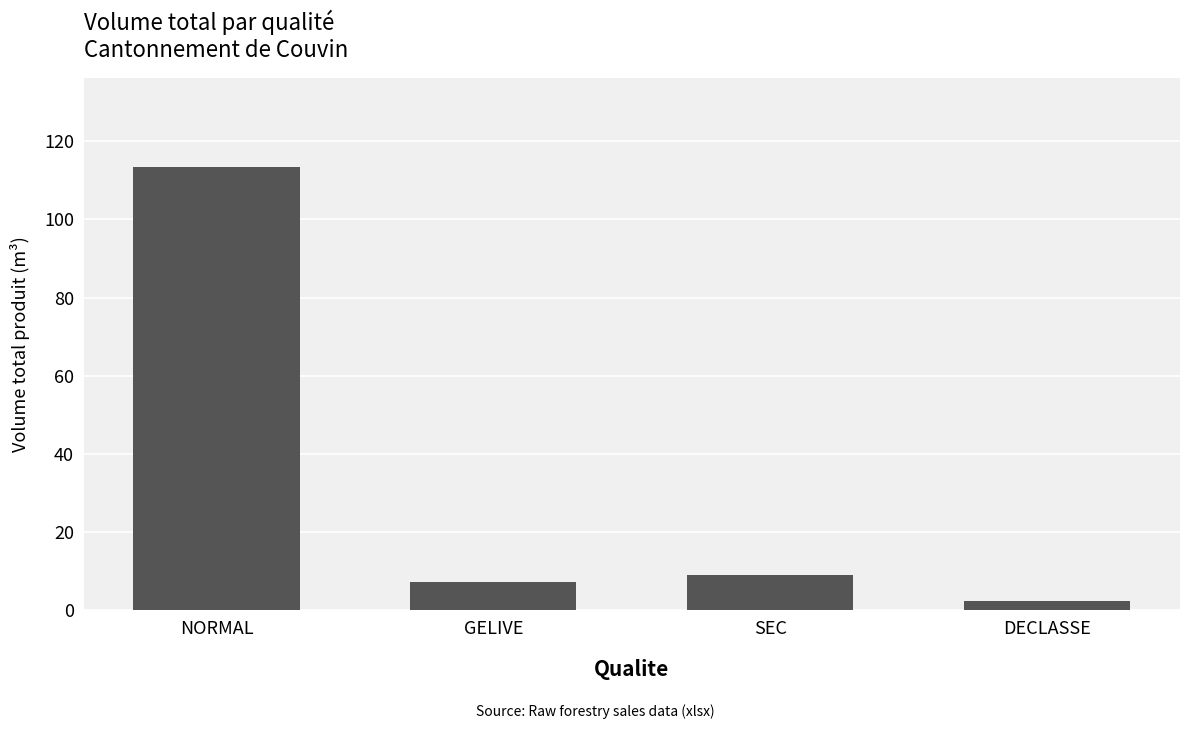

Reading right to left, what are all the values shown in this chart?

2.4	9.1	7.2	113.5